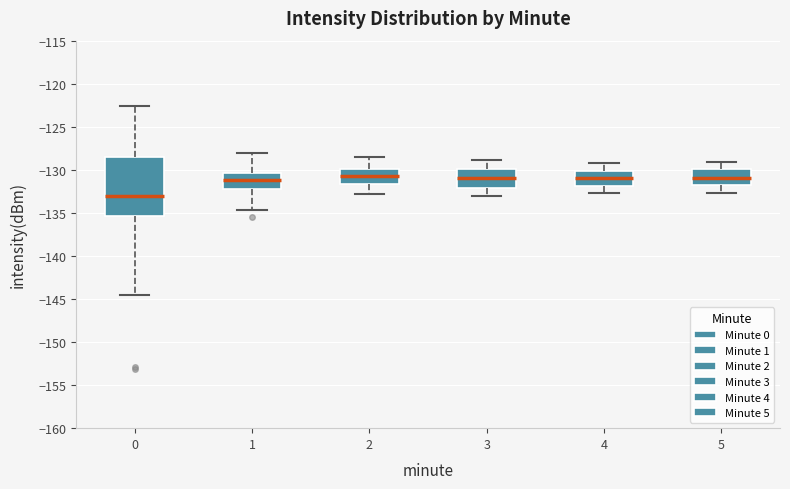

Reading left to right, read every box against the y-axis: the position of its median line, the range the box covers, and the ends of its whiskers. The values are not printed on the chart, so give them approximately, as read against the axis.

0: median -133.0, box -135.5 to -128.5, whiskers -144.5 to -122.5
1: median -131.0, box -132.0 to -130.5, whiskers -134.5 to -128.0
2: median -130.5, box -131.5 to -130.0, whiskers -133.0 to -128.5
3: median -131.0, box -132.0 to -130.0, whiskers -133.0 to -129.0
4: median -131.0, box -132.0 to -130.0, whiskers -132.5 to -129.0
5: median -131.0, box -132.0 to -130.0, whiskers -132.5 to -129.0